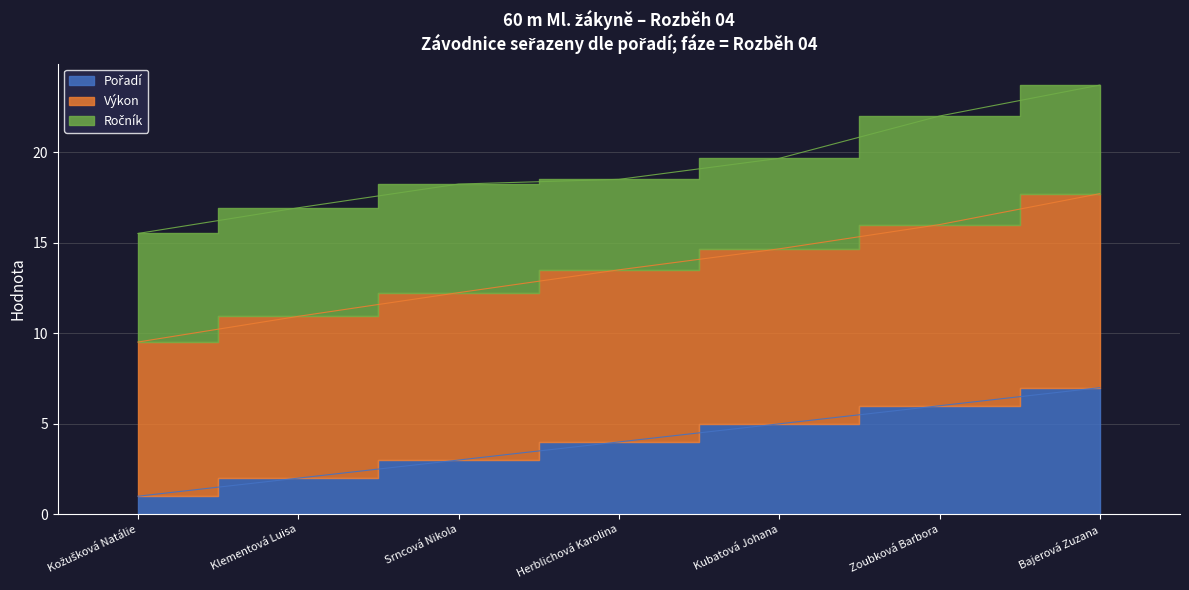

At which category does the chart reach its minimum across all series?

Kožušková Natálie